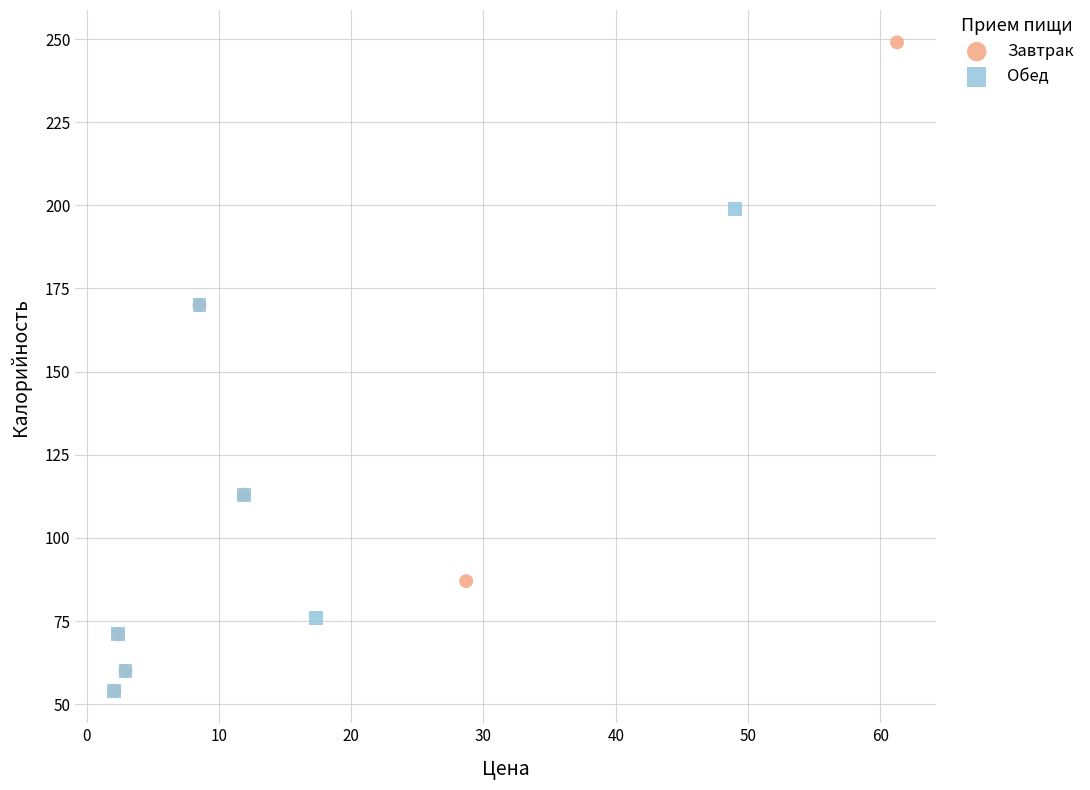

Which series contains the highest Y value?

Завтрак